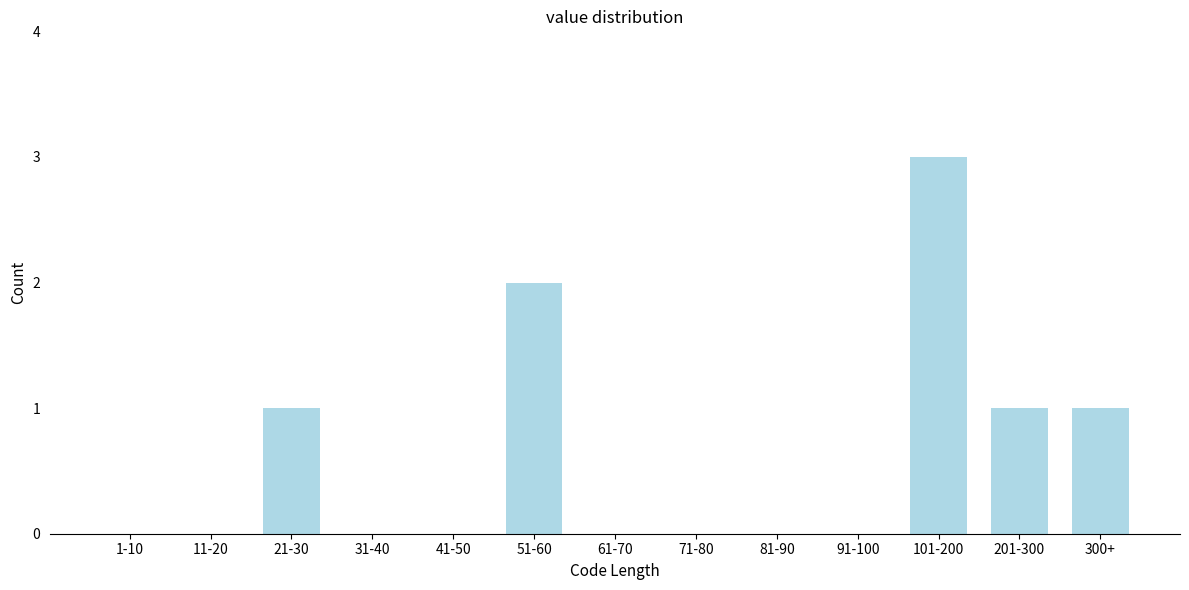

Reading left to right, transcribe all the data shown in this chart.

1-10=0	11-20=0	21-30=1	31-40=0	41-50=0	51-60=2	61-70=0	71-80=0	81-90=0	91-100=0	101-200=3	201-300=1	300+=1